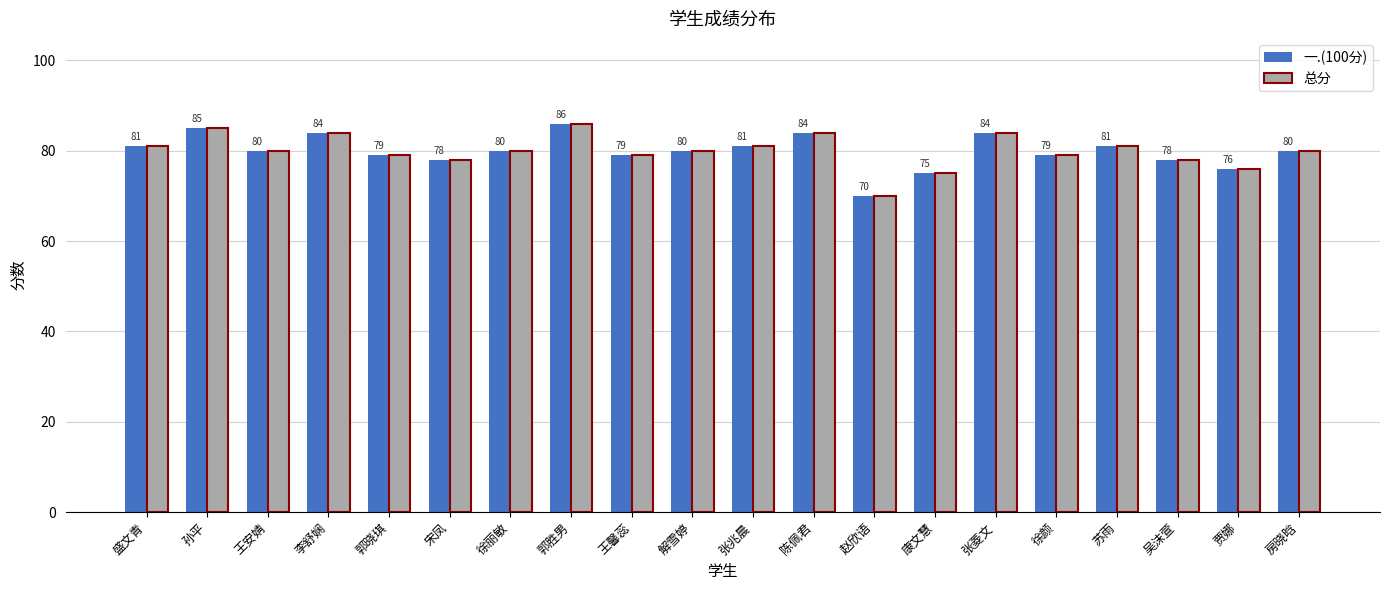

How many data points in 总分 are less than 80?

8